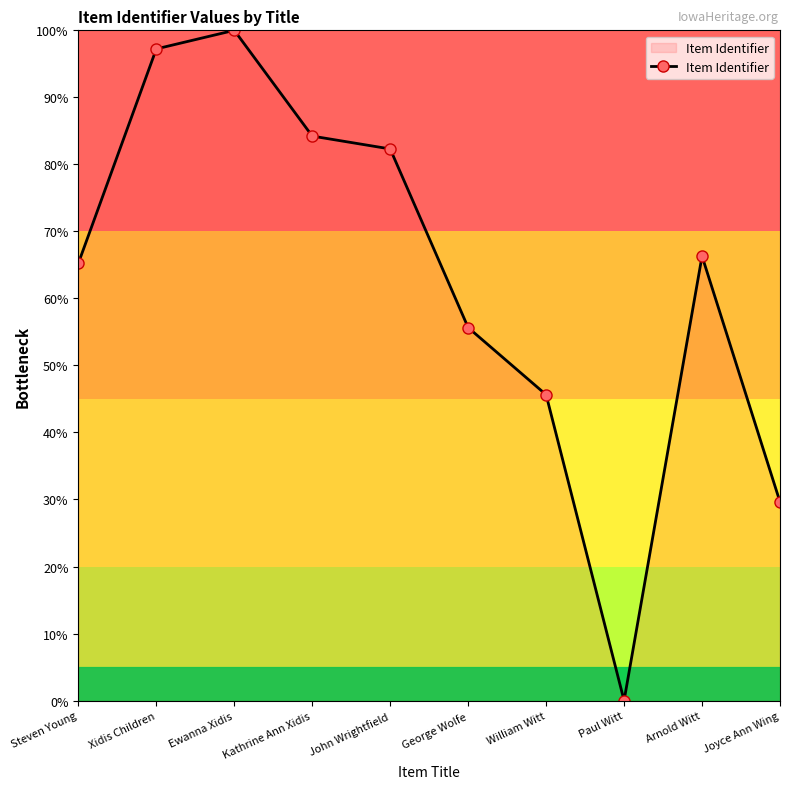

What is the sum of the values at George Wolfe and Kathrine Ann Xidis?

139.9